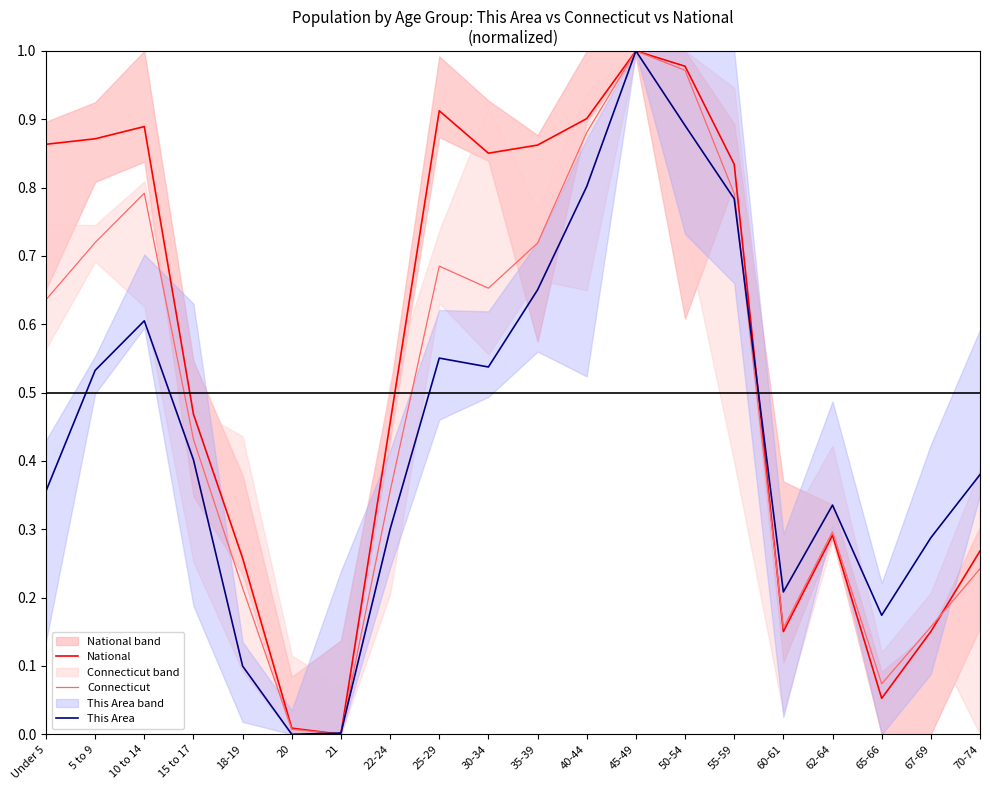

What are all the series names shown in the legend?

National, Connecticut, This Area